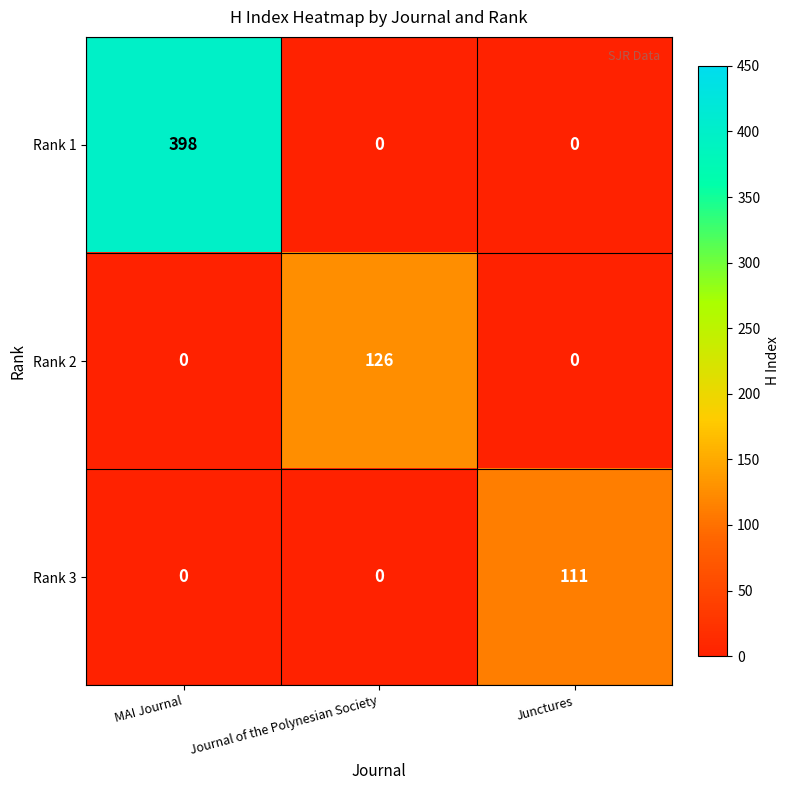

True or false: Rank 3 has a value of 0 at Journal of the Polynesian Society.

True